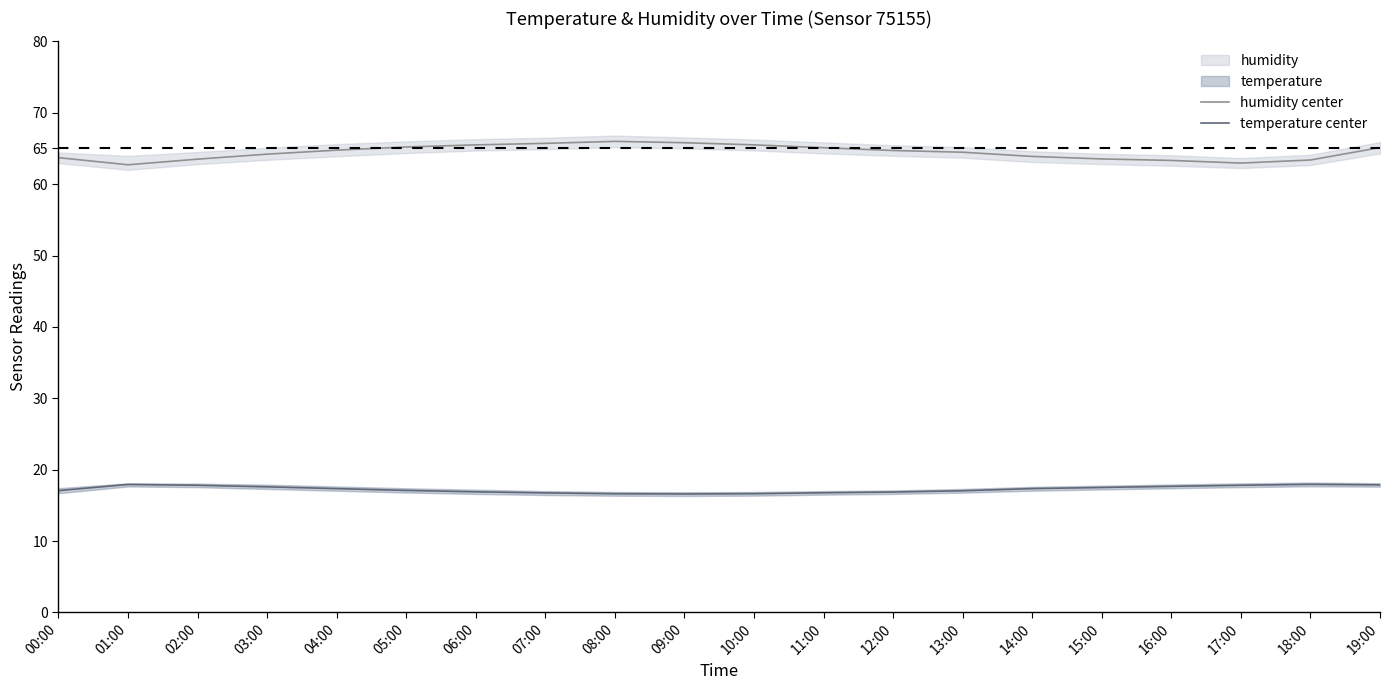

How many lines are shown in the chart?

2